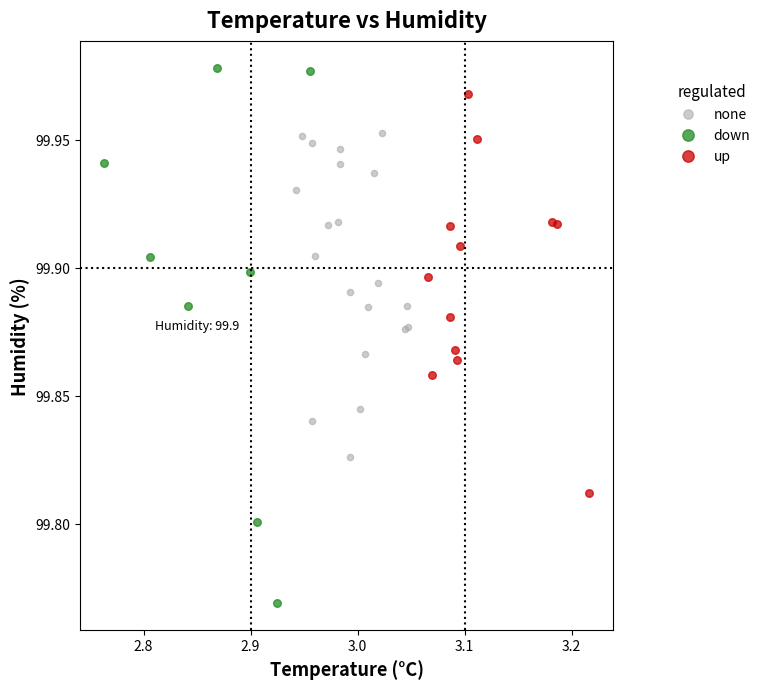

Which series reaches the maximum Y coordinate?

down